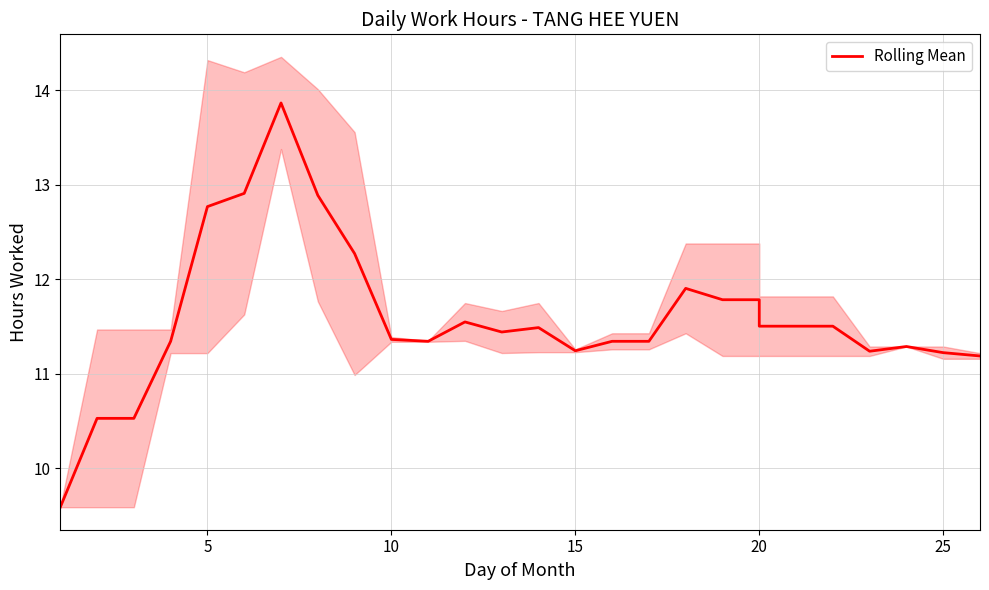

What is the average value?

11.6